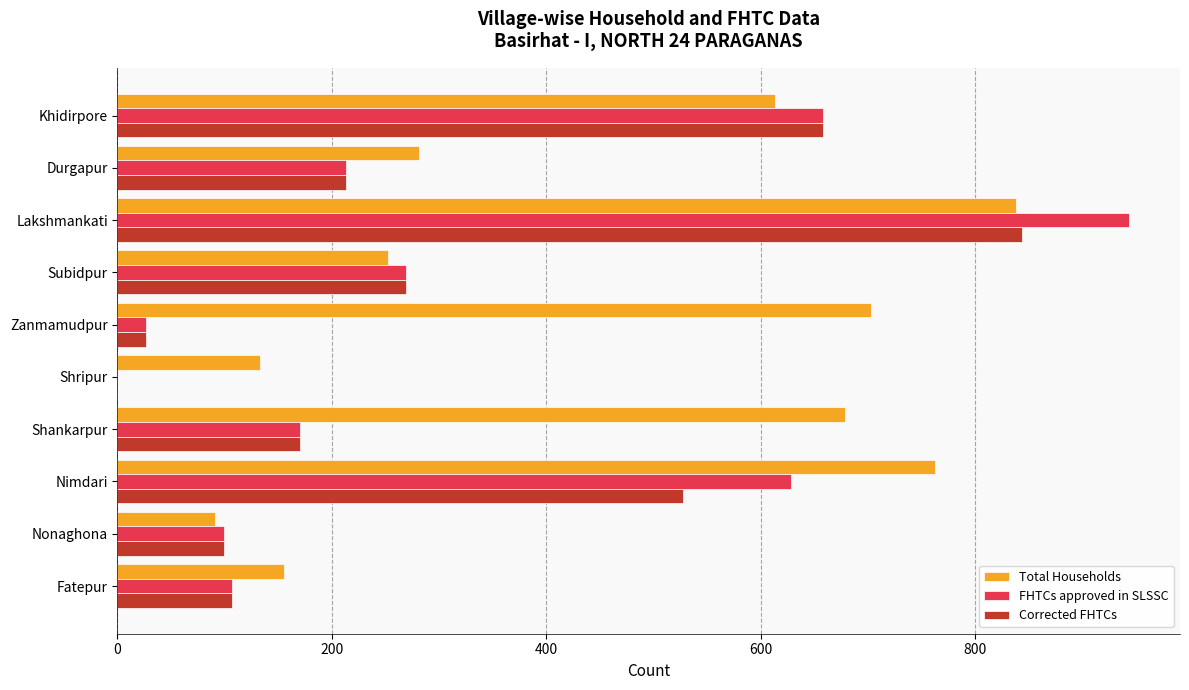

Which series changed the most between Shankarpur and Nonaghona?

Total Households